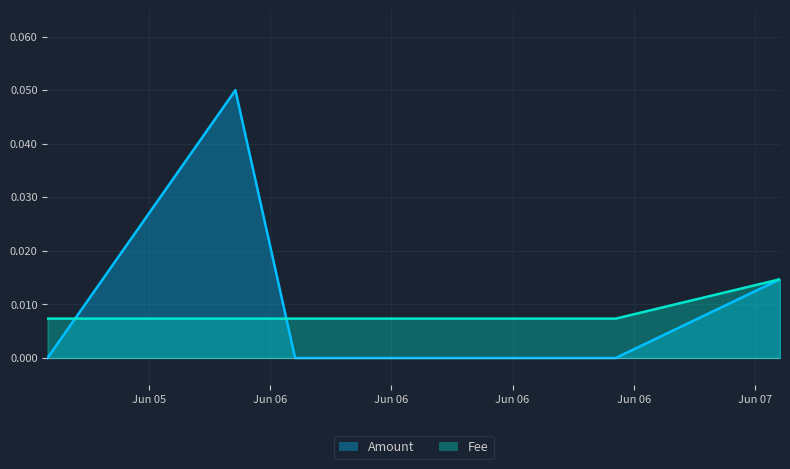

True or false: Fee and Amount cross at least once.

True